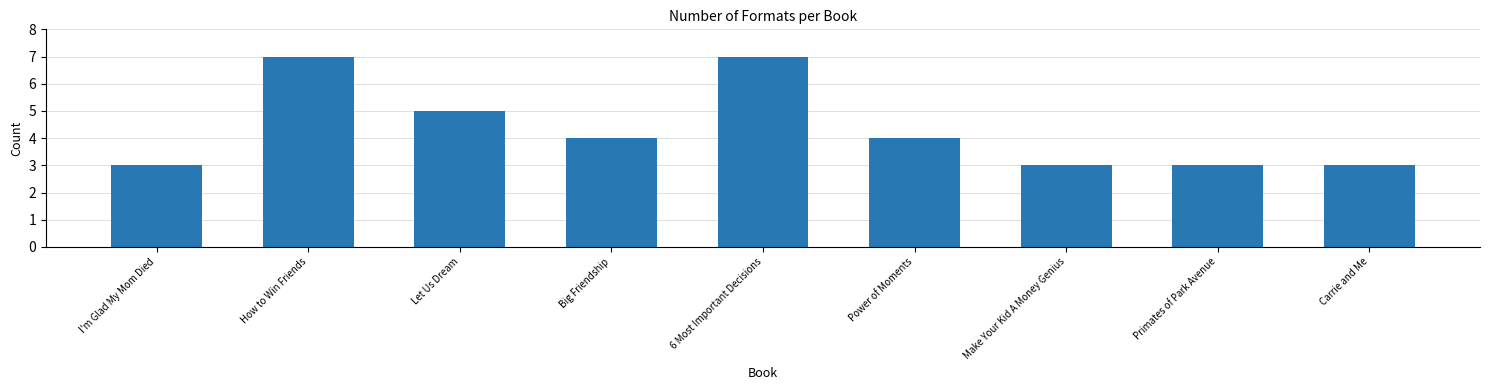

Reading left to right, extract all data points from this chart.

3	7	5	4	7	4	3	3	3